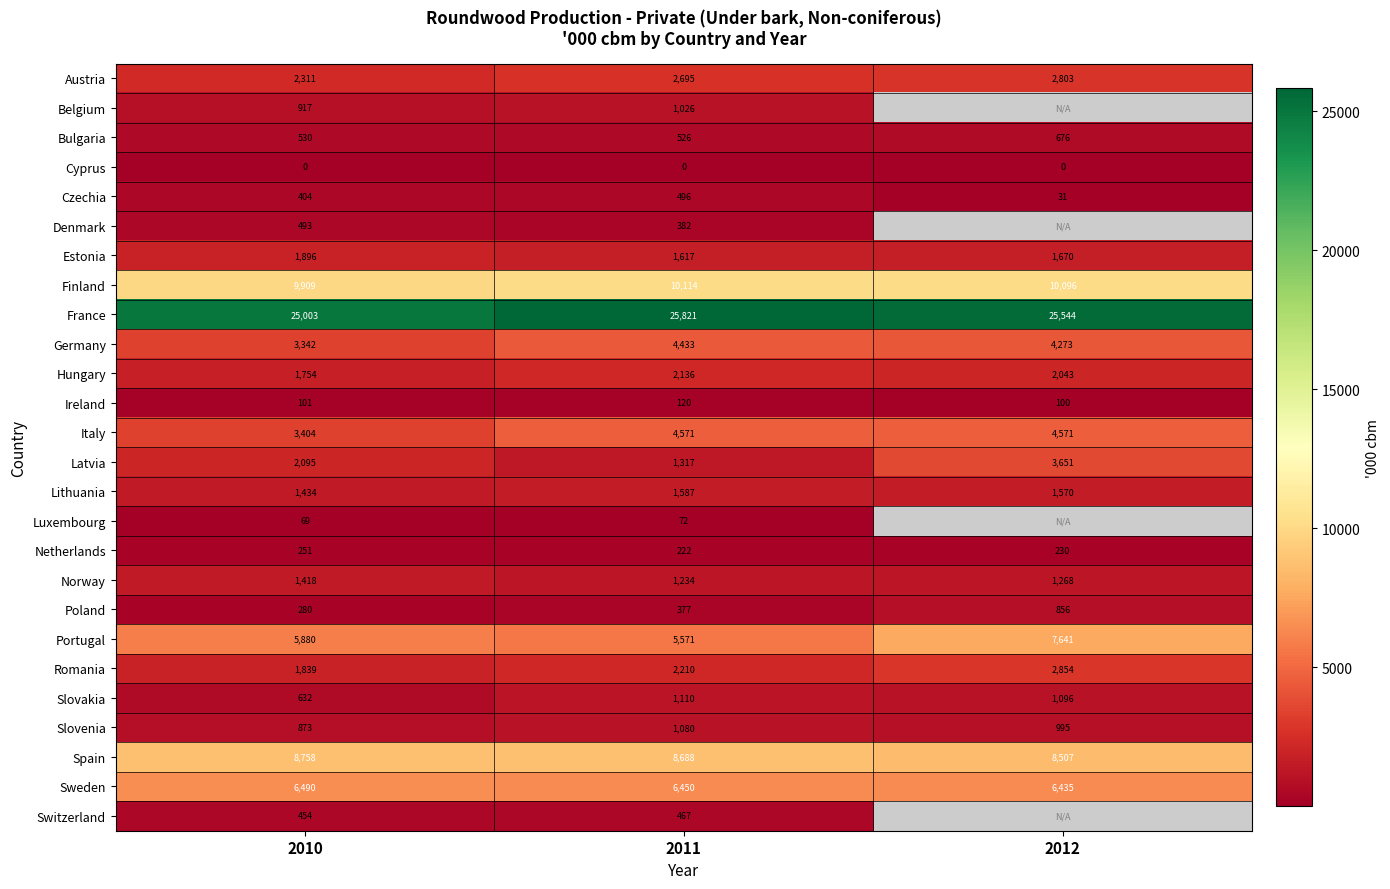

What is the minimum value shown in the chart?

0.1